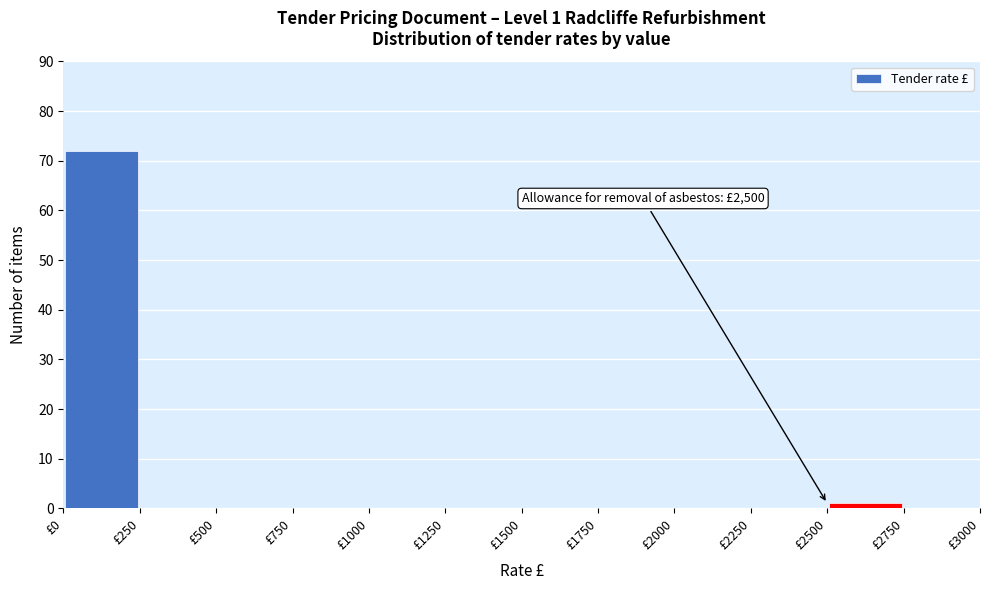

Which range on the x-axis has the tallest bar?

0 to 250